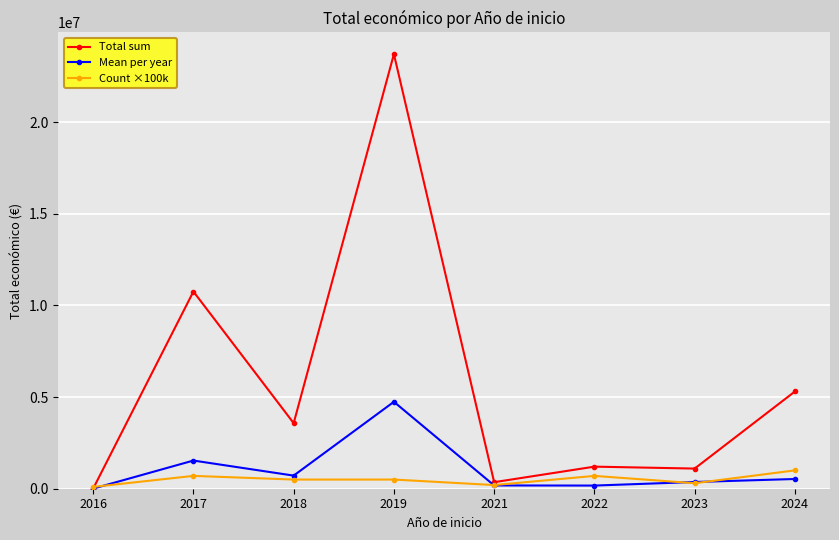

What are all the series names shown in the legend?

Total sum, Mean per year, Count ×100k